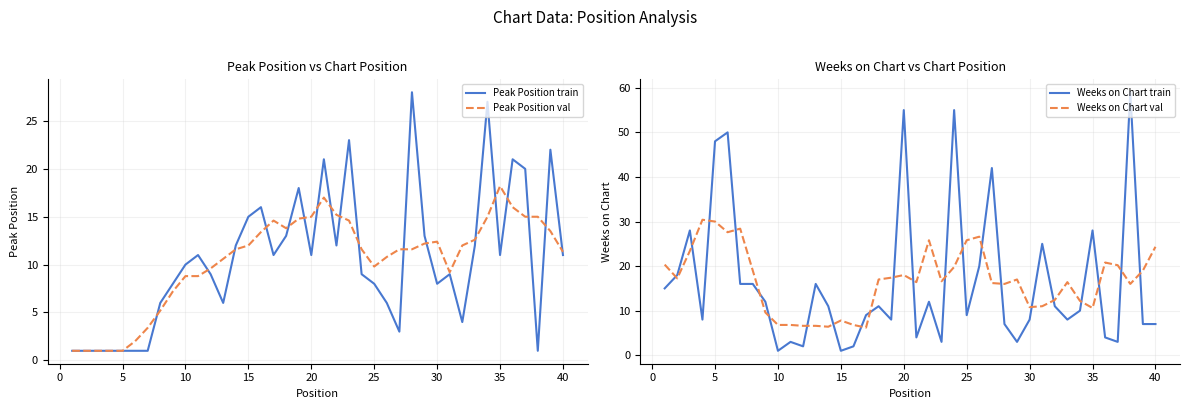

What is the maximum value for Peak Position val?

18.2